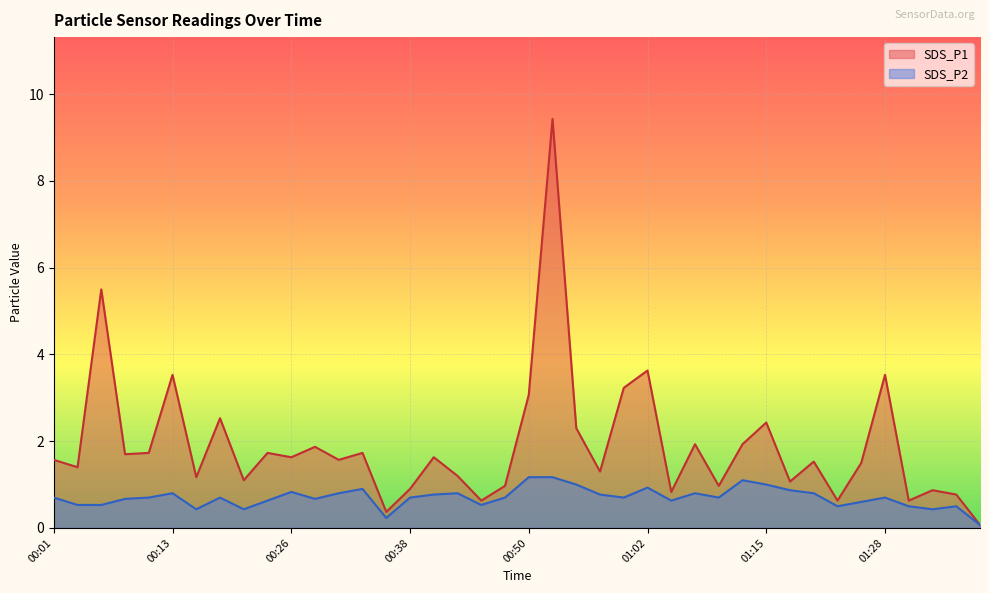

At which label is SDS_P2 closest to 0?

01:38